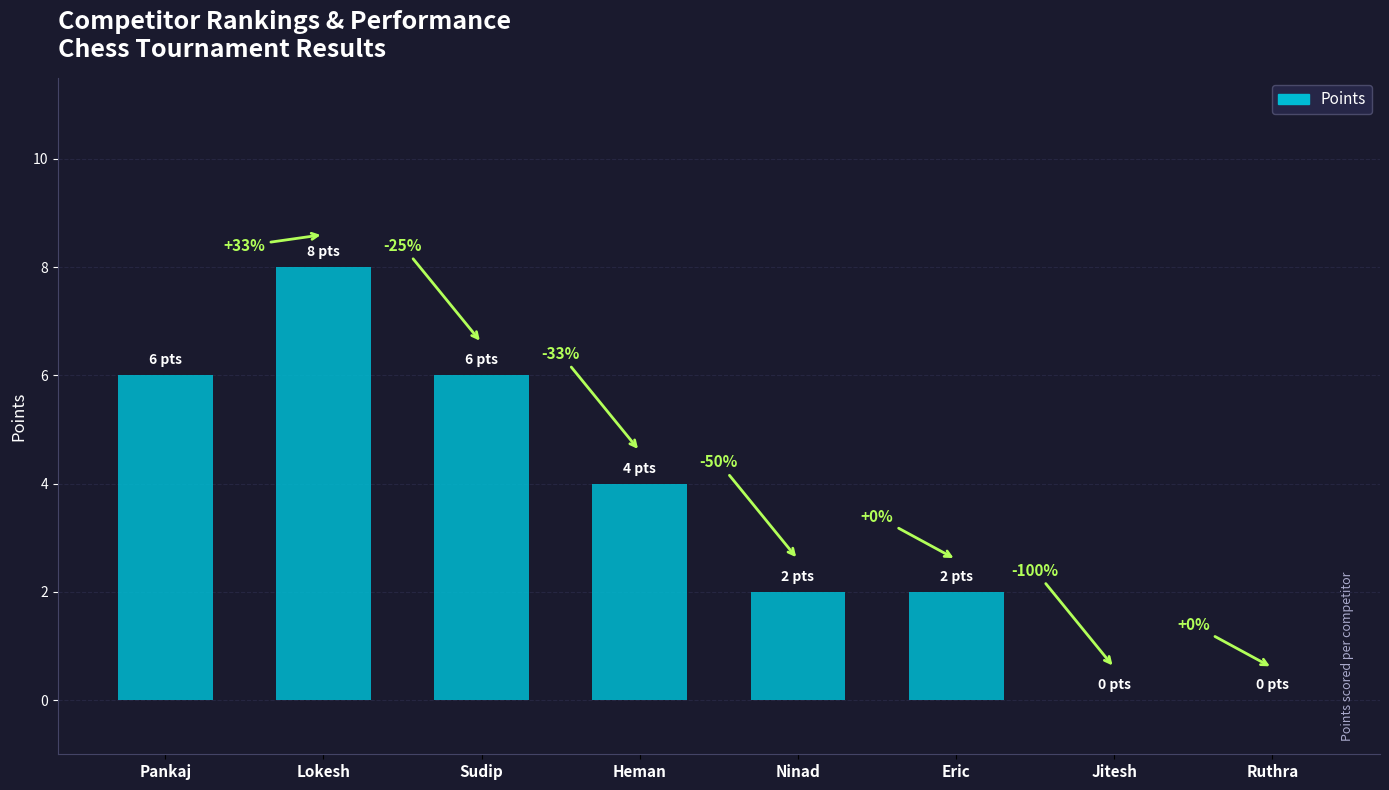

Are the bars horizontal?

No